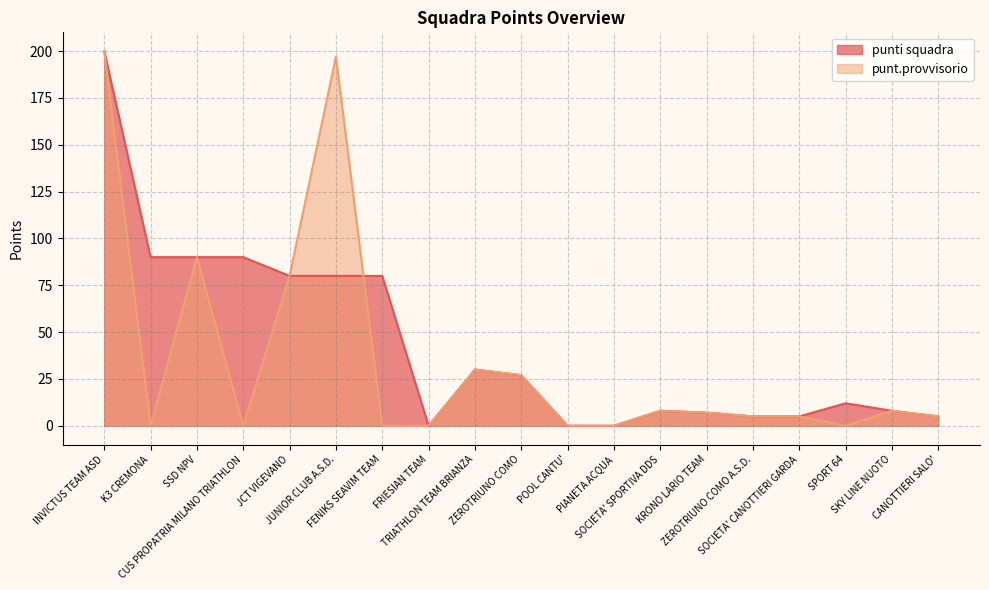

What is the difference between the maximum and minimum values in the punti squadra series?

200